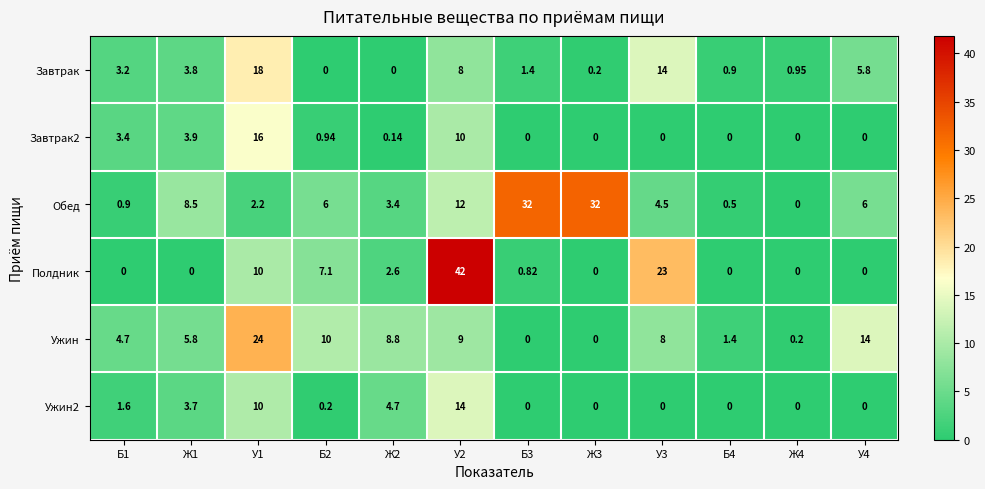

Which series has the widest spread of values?

Полдник